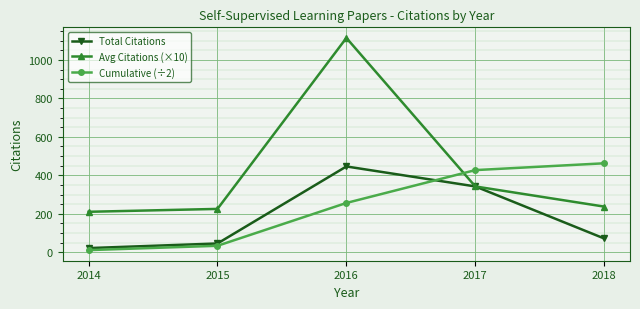

What is the value of the Avg Citations (×10) point at the 5th from the left?

237.0